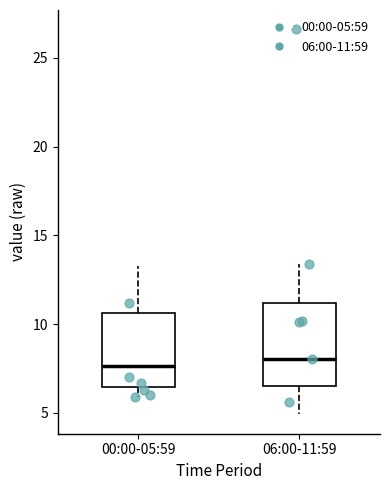

Reading left to right, transcribe this box plot: for each box, give where its median line is, the range the box spans, and where its two whiskers end, as read against the y-axis. The values are not printed on the chart, so give them approximately, as read against the axis.

00:00-05:59: median 7.5, box 6.5 to 10.5, whiskers 6.0 to 13.5
06:00-11:59: median 8.0, box 6.5 to 11.0, whiskers 5.0 to 13.5